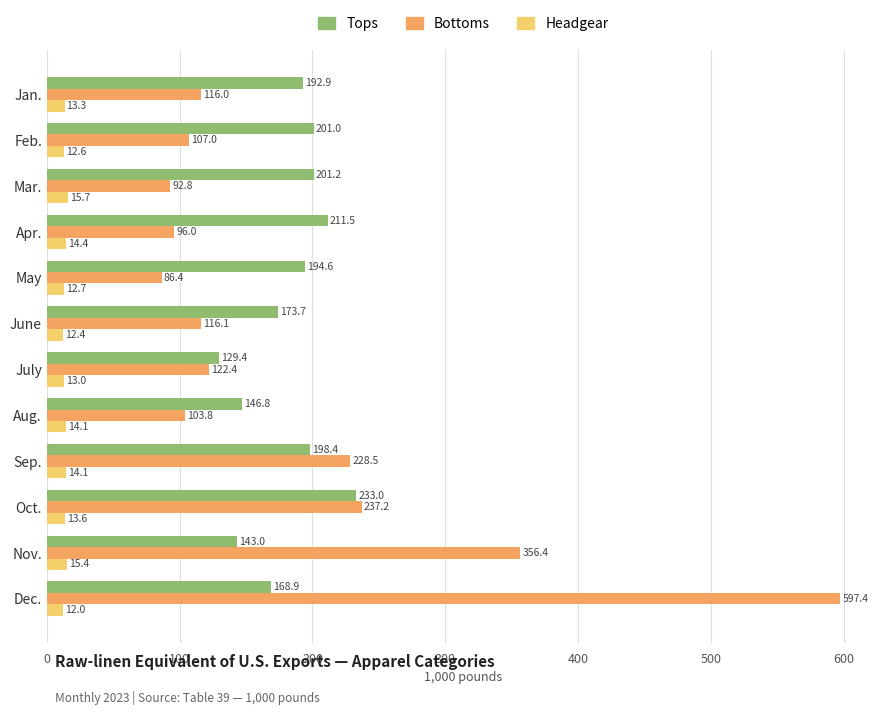

What is the difference between the maximum and minimum values in the Tops series?

103.6